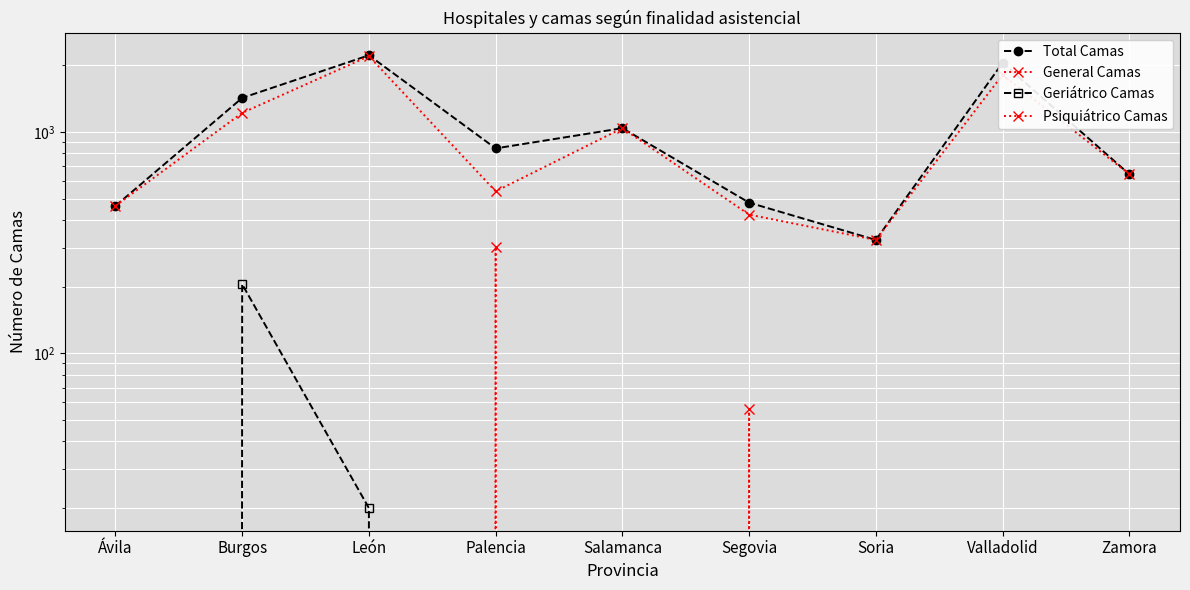

What is the label of the 8th point from the left?

Valladolid